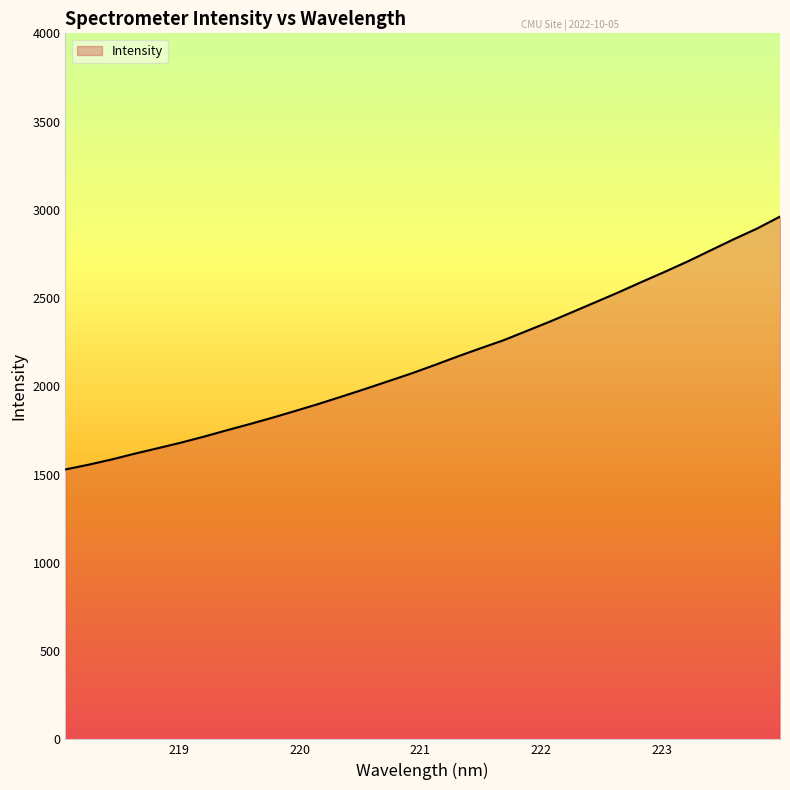

What is the difference between the maximum and minimum values?

1432.6